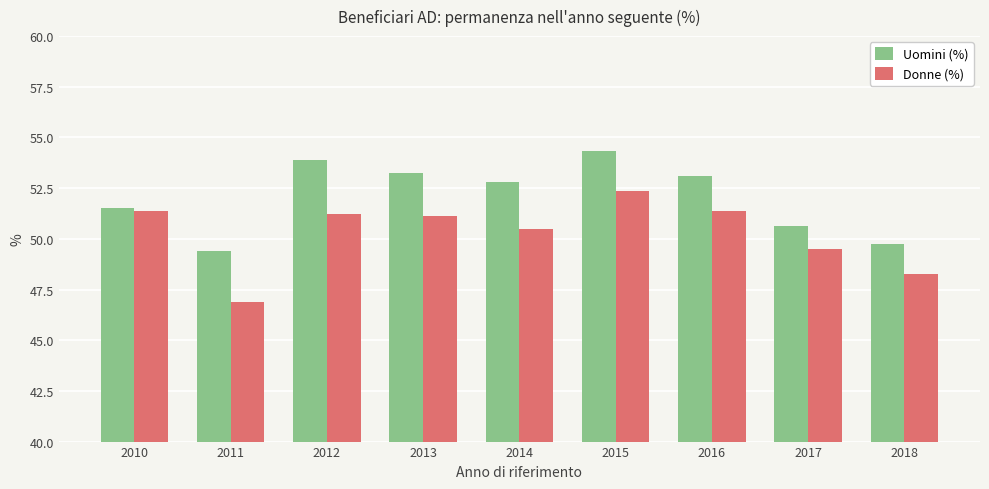

At which category is the sum across all series the highest?

2015